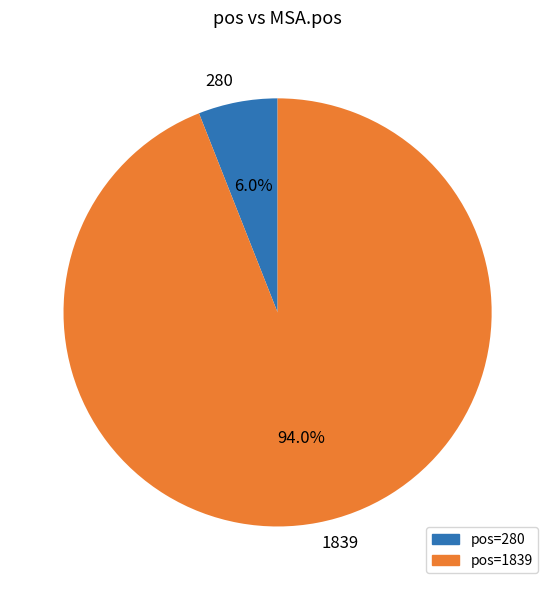

Rank the categories by value from highest to lowest.

1839, 280